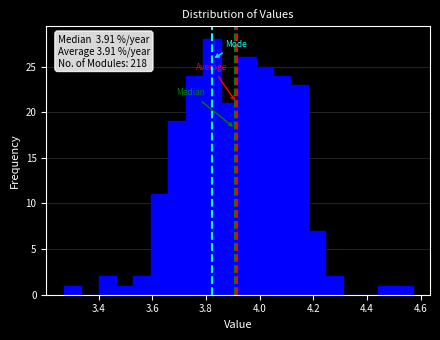

Around what value on the x-axis is the tallest bar? Give the approximate position of its centre, as read against the axis.

3.82